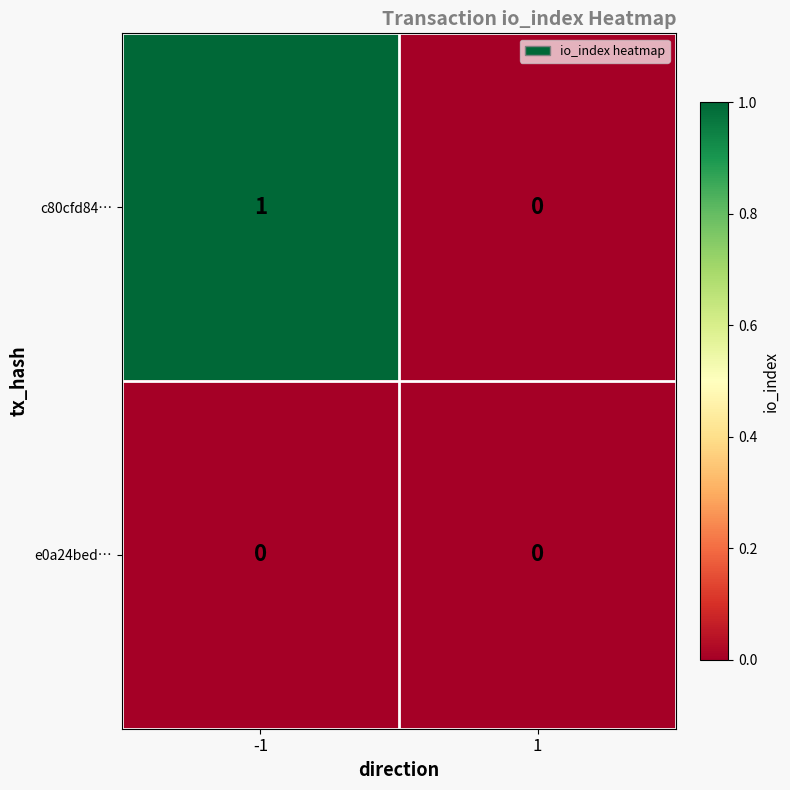

Which series changed the most between -1 and 1?

c80cfd84…